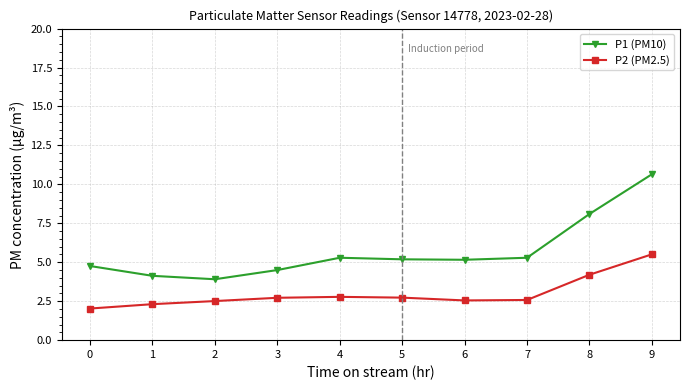

Is the value of P1 (PM10) at 7 greater than the value of P2 (PM2.5) at 5?

Yes